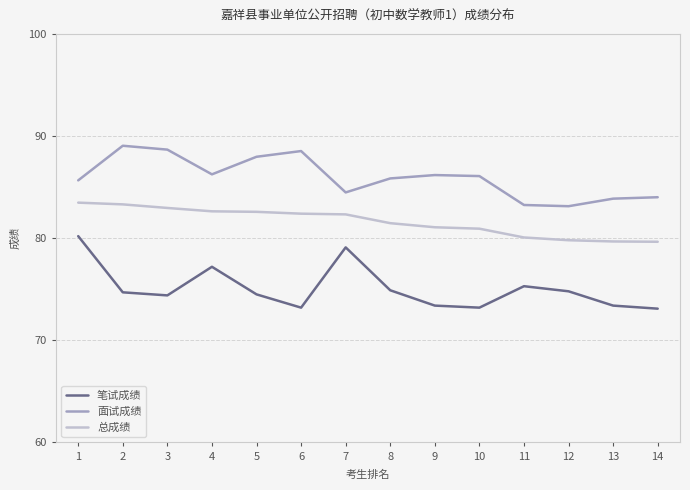

At how many categories does at least one series exceed 75?

14